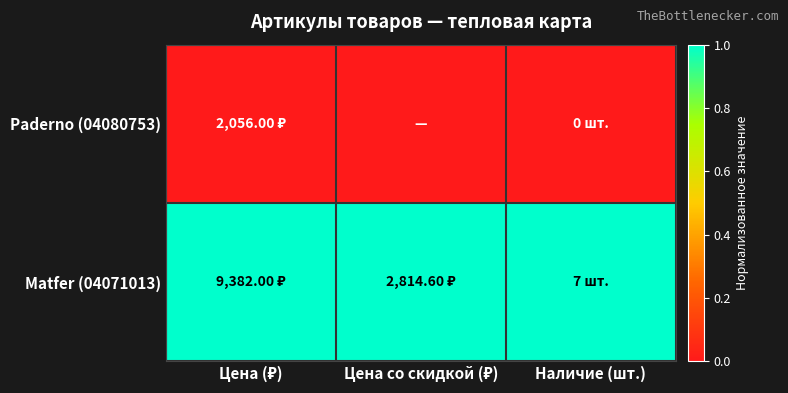

List the series in order of their overall mean, lowest first.

Paderno (04080753), Matfer (04071013)